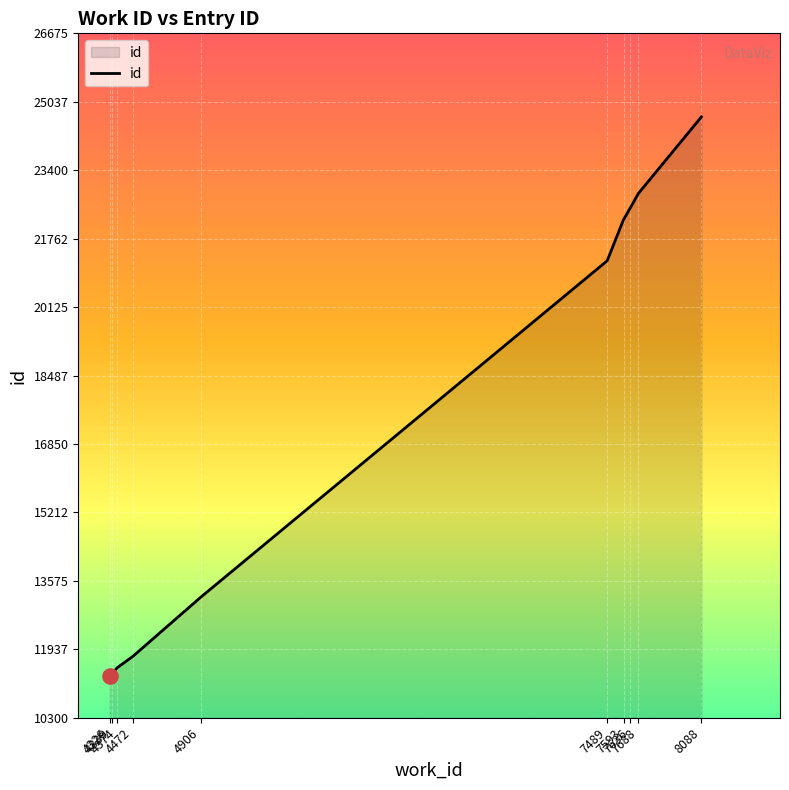

Approximately how many times larger is the value at 7593 compared to 7688?

1.0